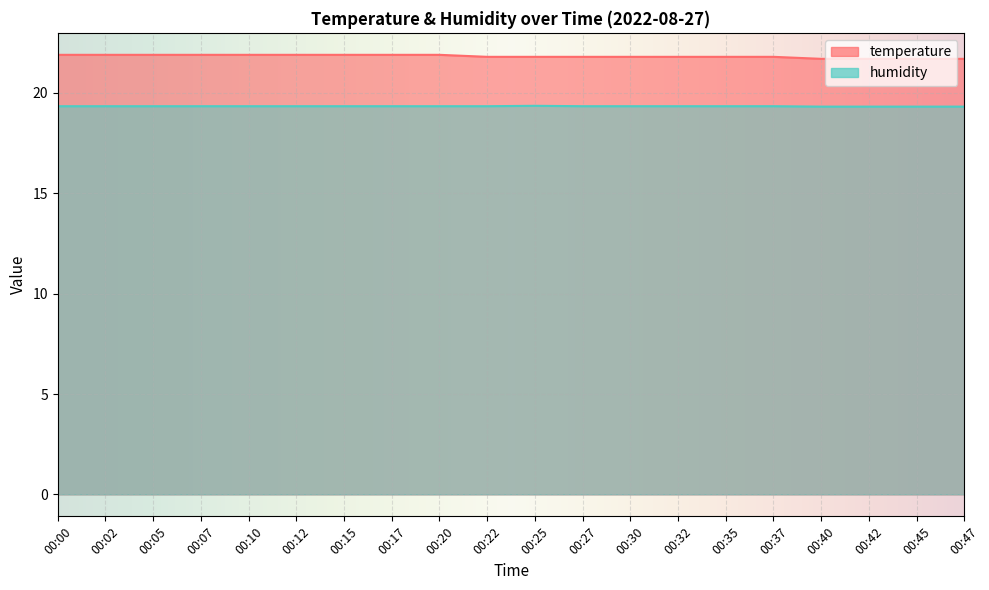

Which label corresponds to the smallest value in the chart?

00:40